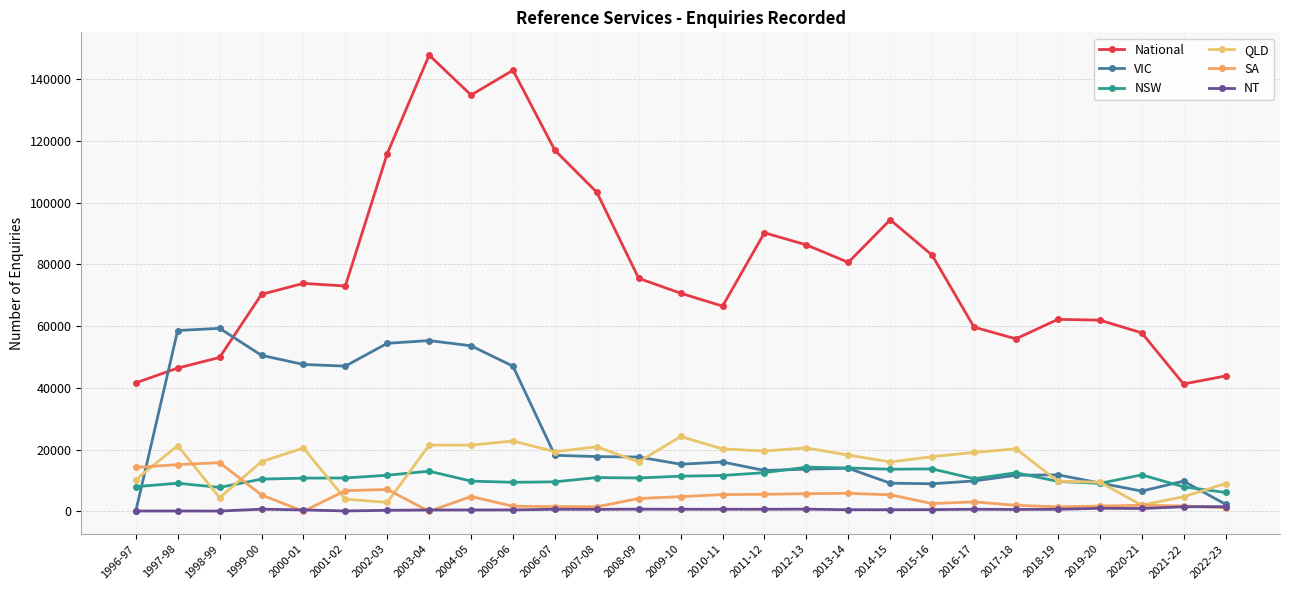

Rank the series by their maximum value, from highest to lowest.

National, VIC, QLD, SA, NSW, NT